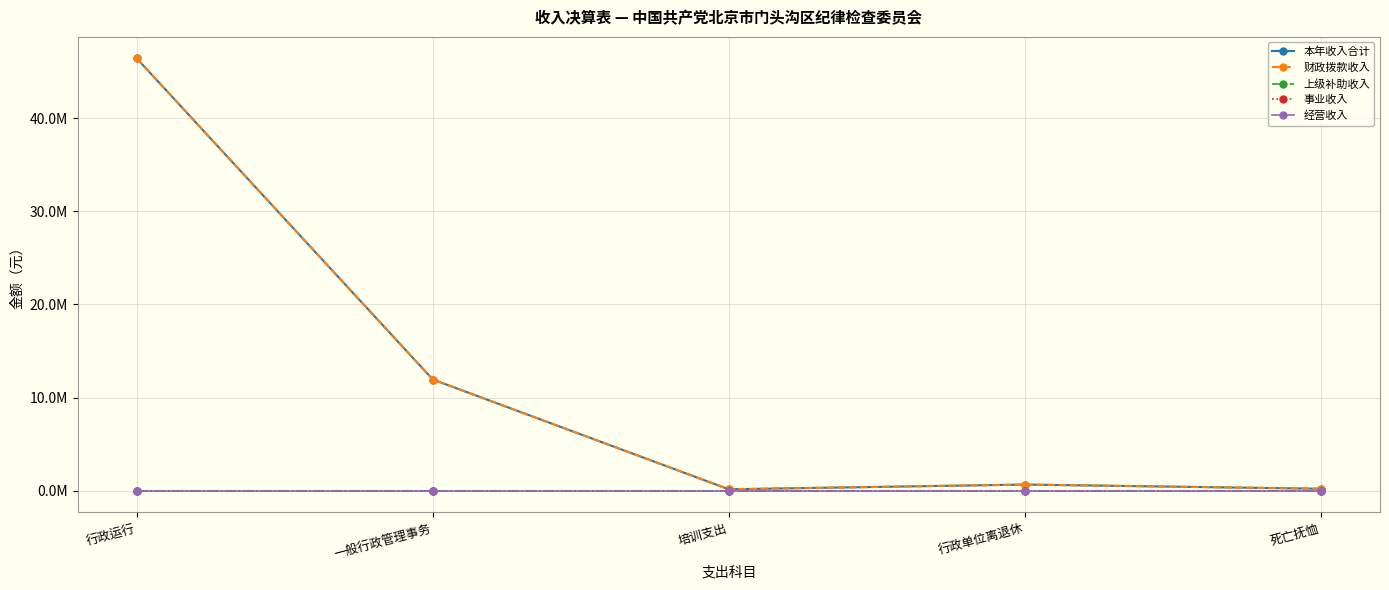

True or false: 财政拨款收入 and 本年收入合计 intersect in this chart.

False